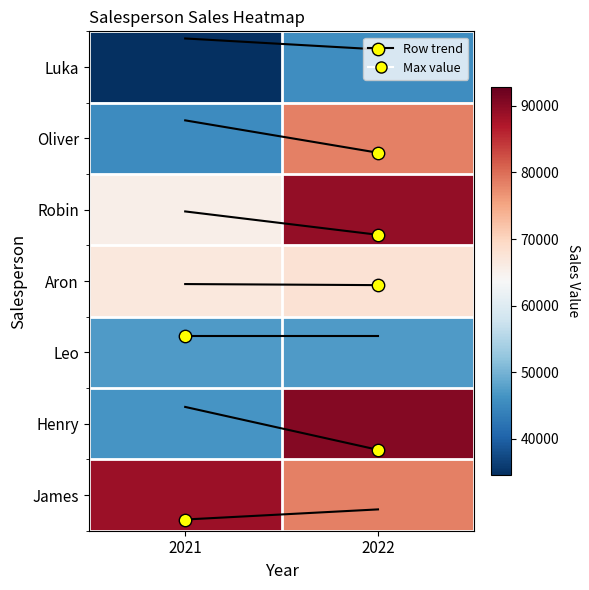

Between 2022 and 2021, which is larger?

2022